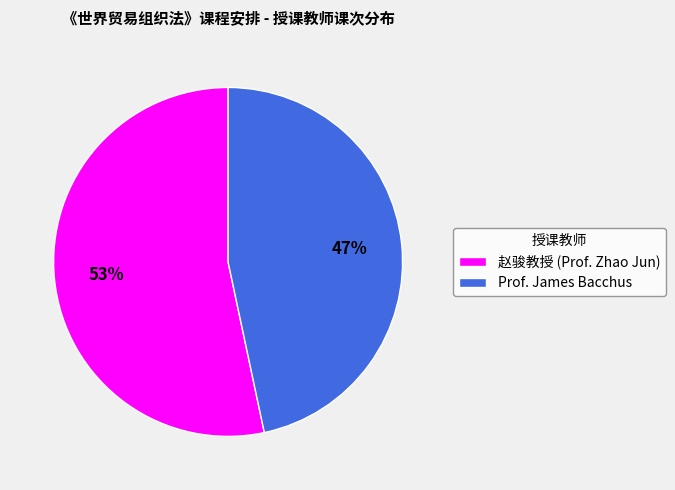

True or false: 赵骏教授 (Prof. Zhao Jun) accounts for 60% of the total.

False